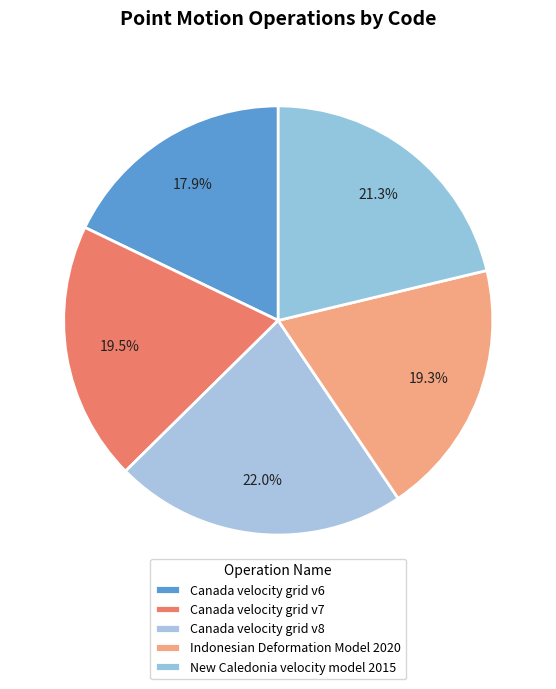

To the nearest percent, what portion does Indonesian Deformation Model 2020 represent?

19%